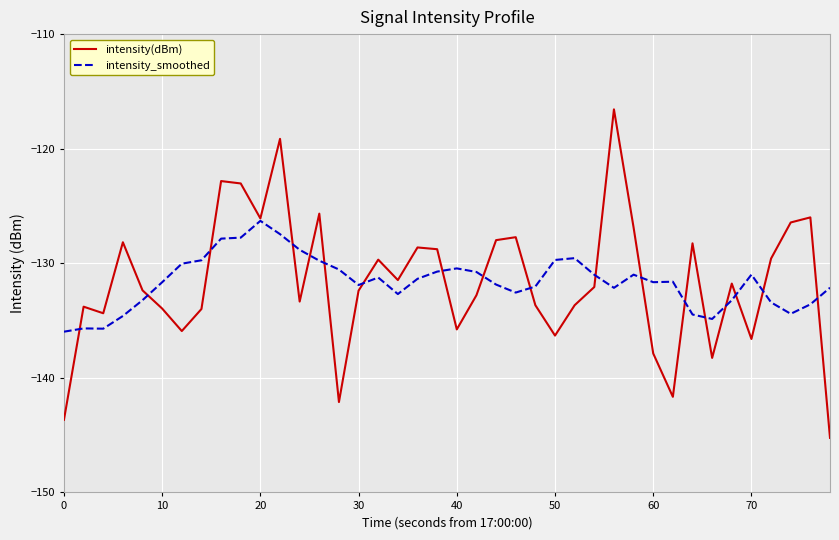

Rank the series by their maximum value, from highest to lowest.

intensity(dBm), intensity_smoothed